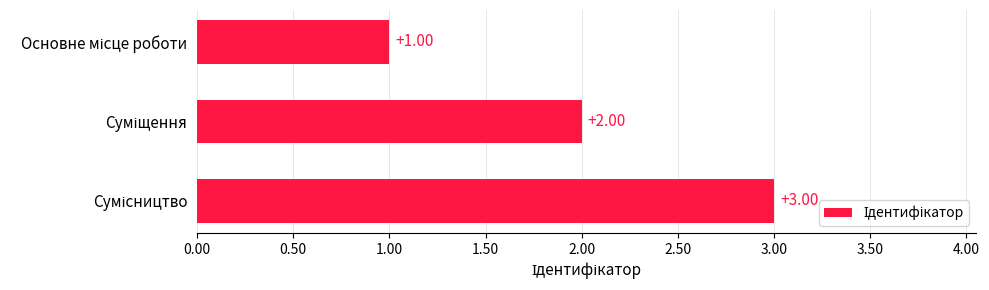

What is the difference between the second highest and minimum values?

1